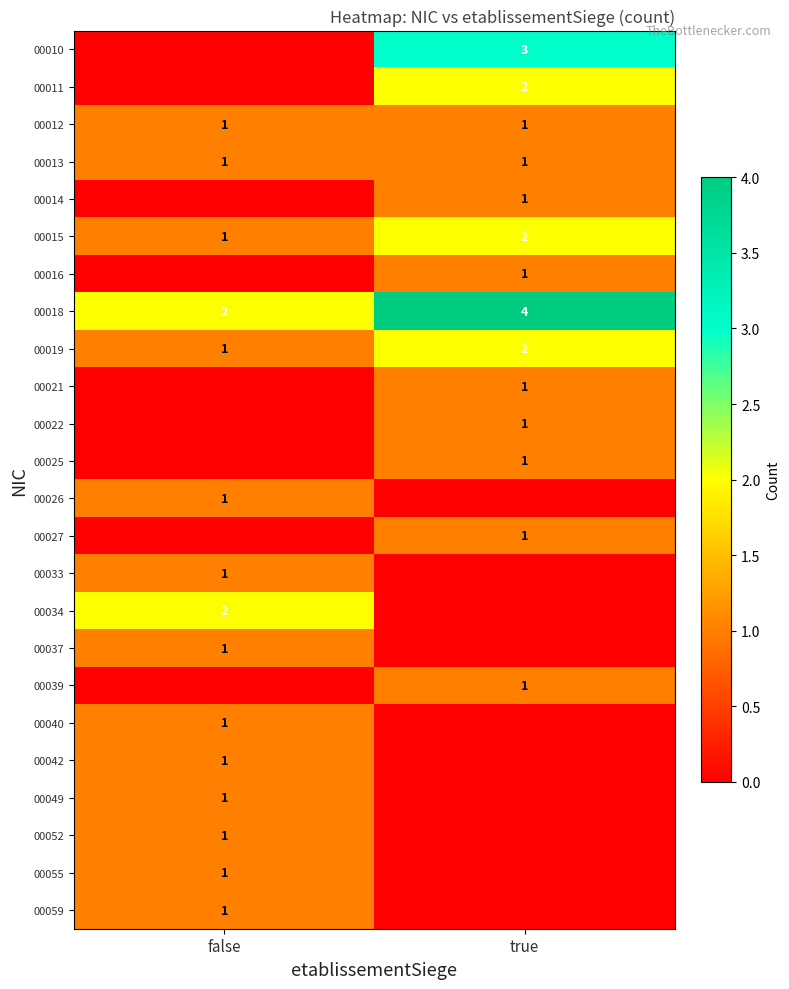

Is it true that 00019 equals 2 at true?

True